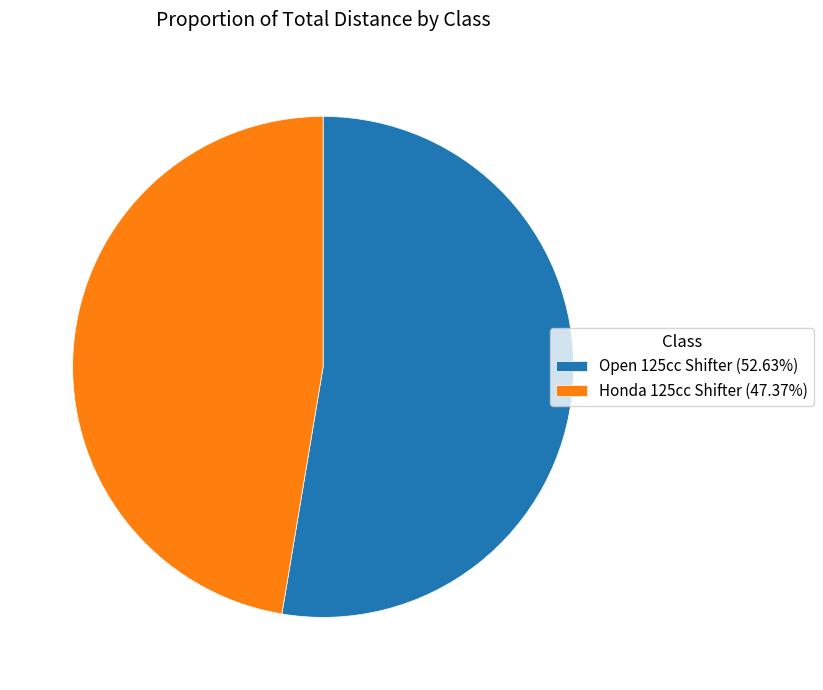

Rank the categories by value from highest to lowest.

Open 125cc Shifter, Honda 125cc Shifter